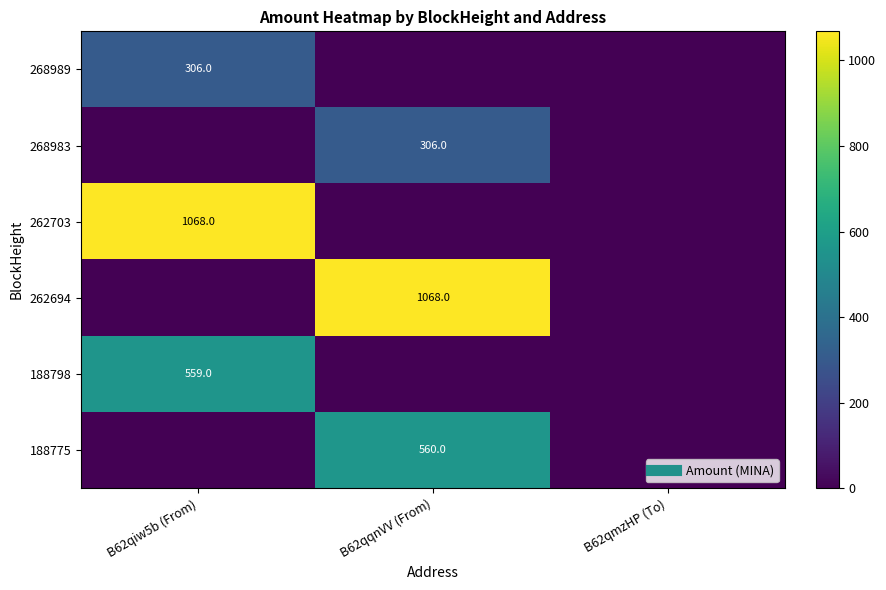

The 262703 series shows -595.3 at B62qqnVV (From). True or false?

False